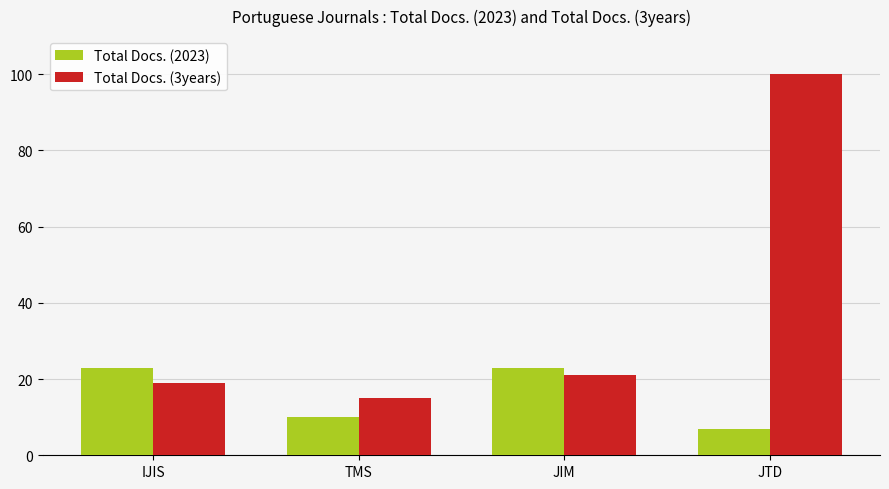

Which series has the largest range (max minus min)?

Total Docs. (3years)